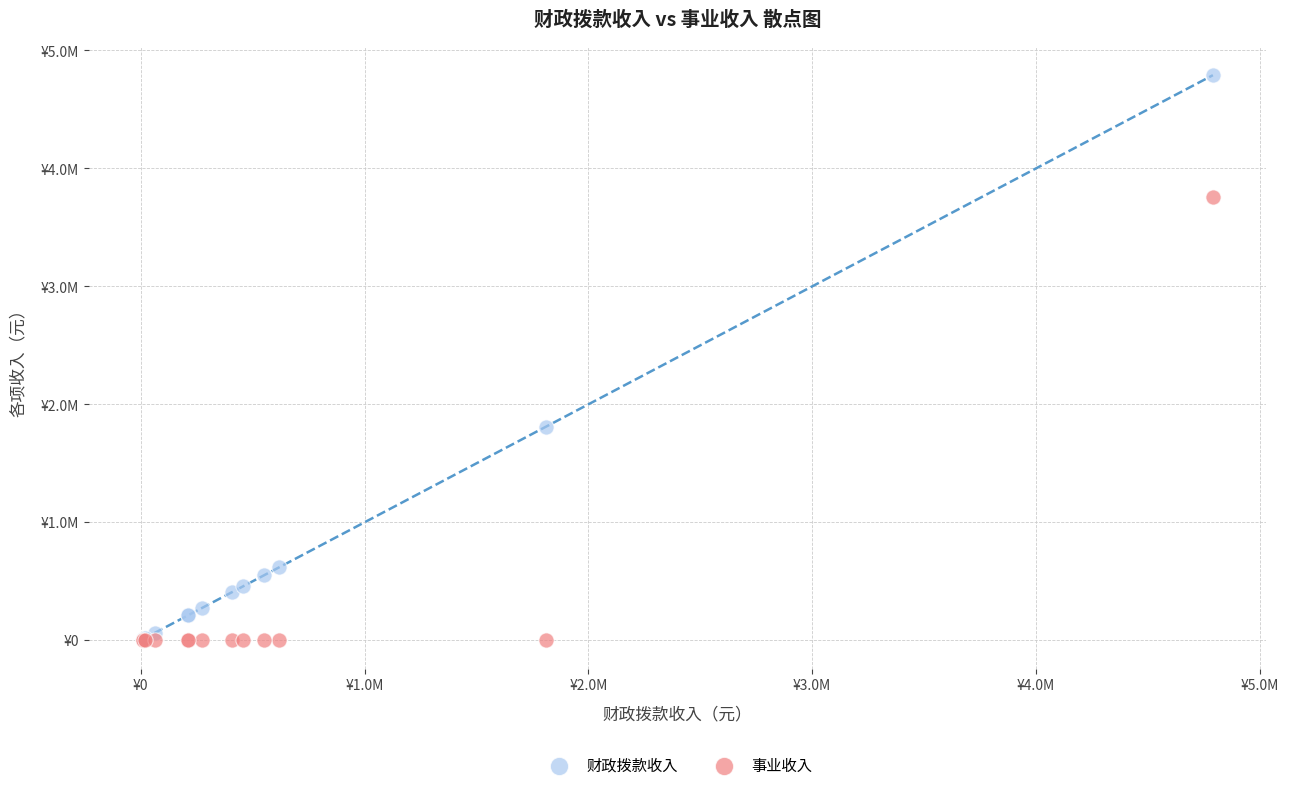

What are all the series names shown in the legend?

财政拨款收入, 事业收入